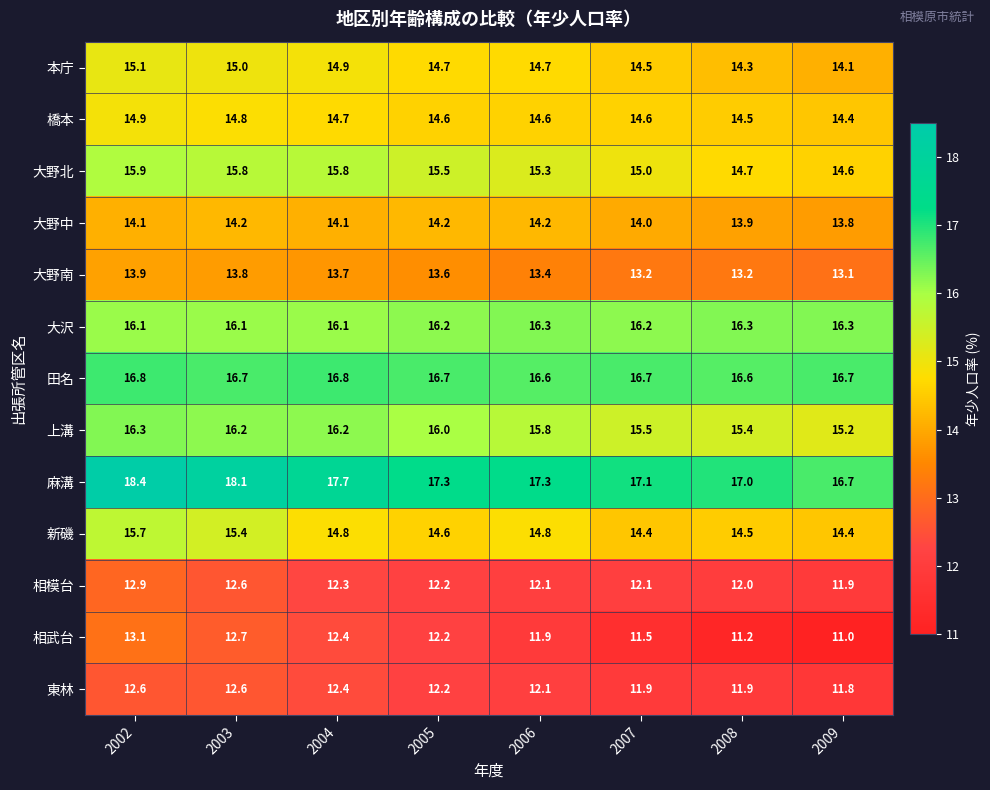

What is the maximum value shown in the chart?

18.4